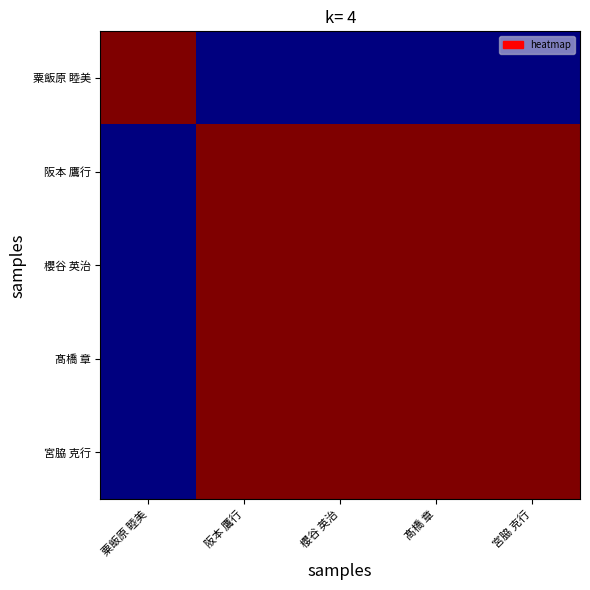

Rank the series at 髙橋 章 from highest to lowest value.

髙橋 章, 阪本 鷹行, 櫻谷 英治, 宮脇 克行, 粟飯原 睦美